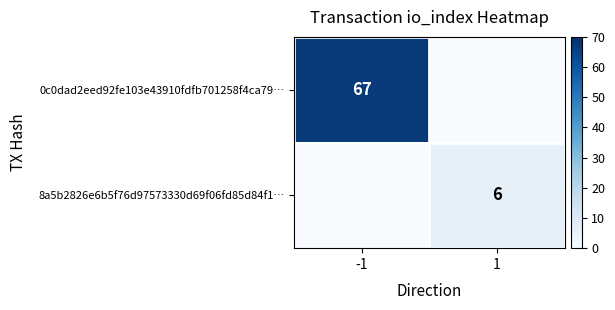

Is it true that 0c0dad2eed92fe103e43910fdfb701258f4ca79… equals 0 at 1?

True